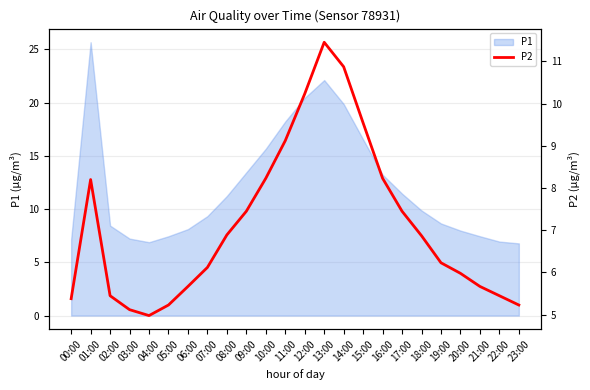

What is the label of the 1st point from the right?

23:00